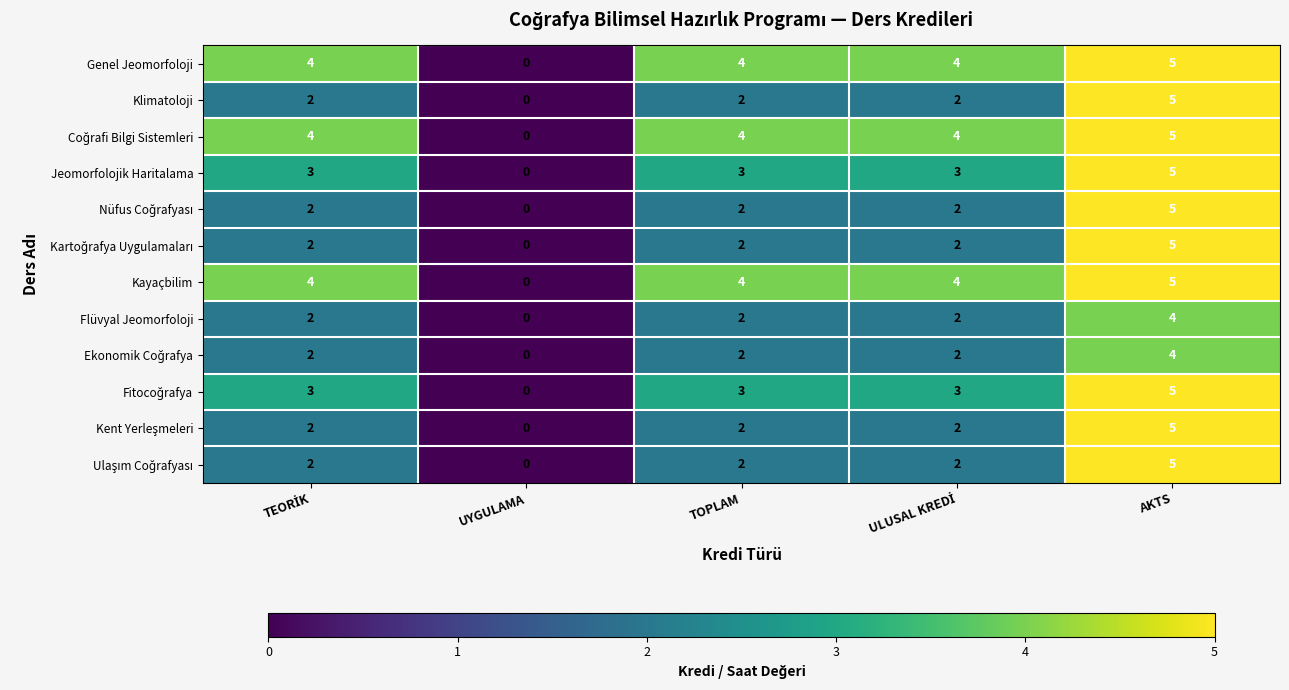

At which category is the sum across all series the highest?

AKTS